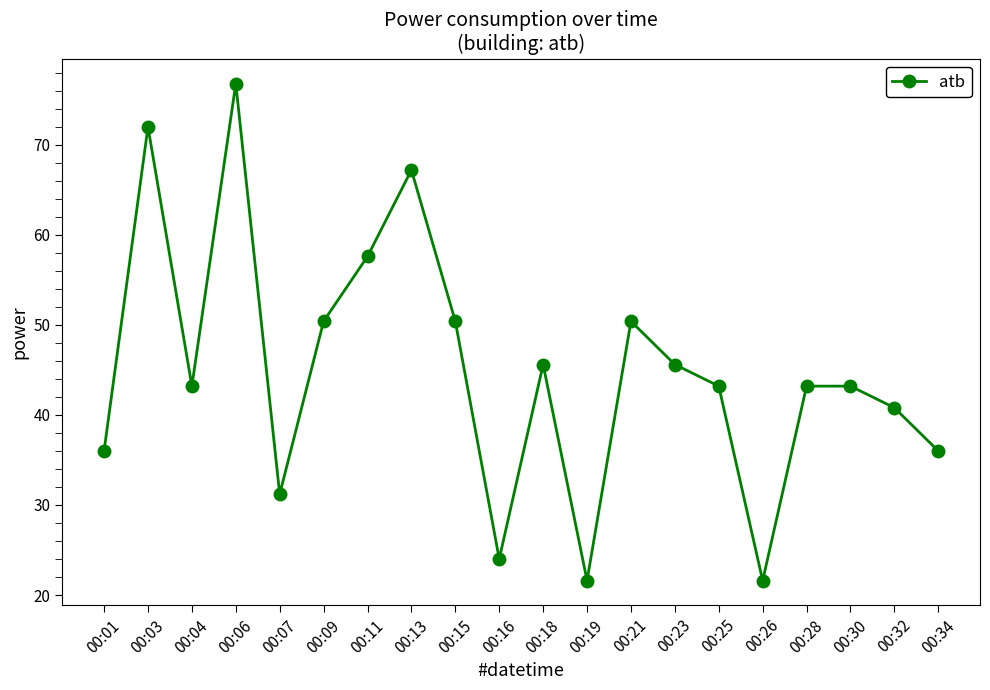

What is the sum of all values?

900.0